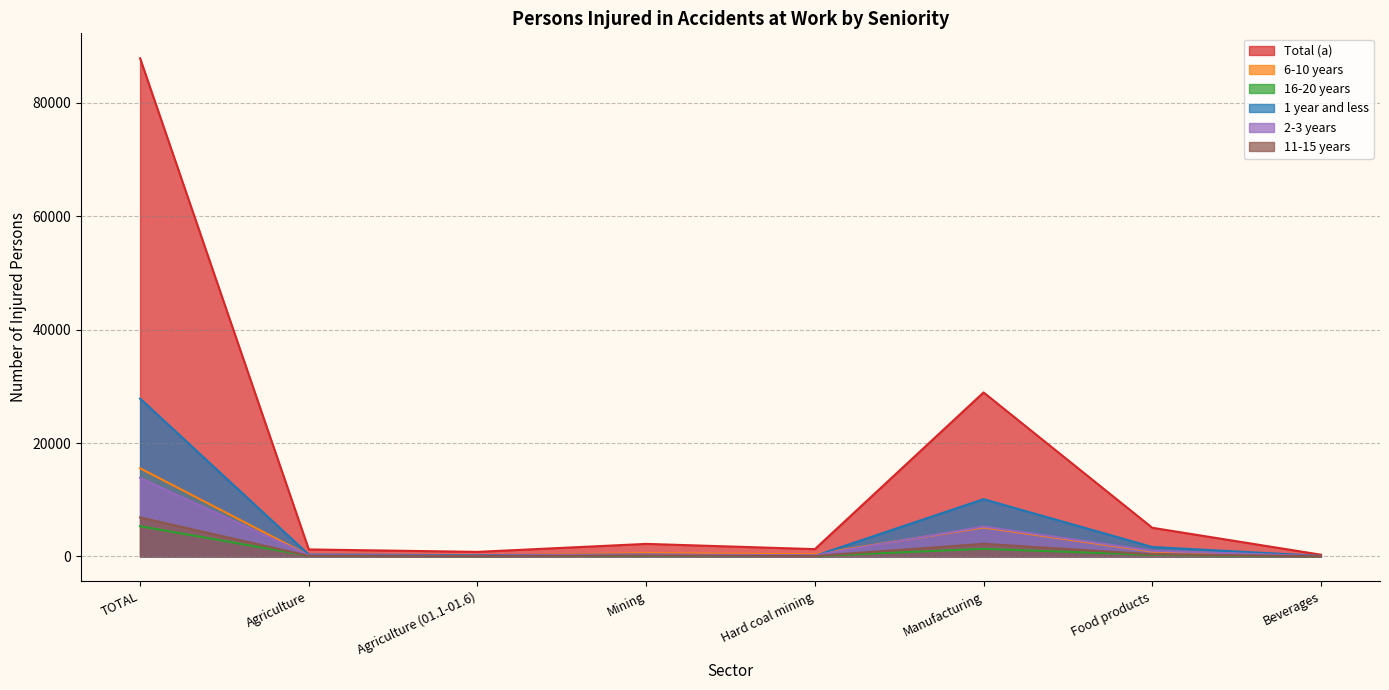

What is the difference between the highest and lowest values at Food products?

4777